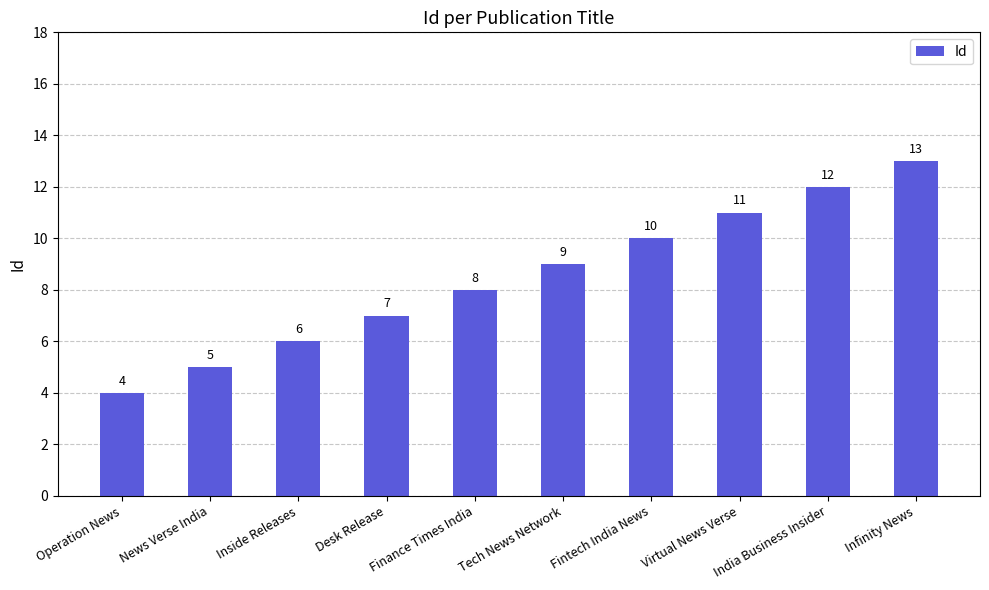

What is the change in value from Finance Times India to Infinity News?

+5